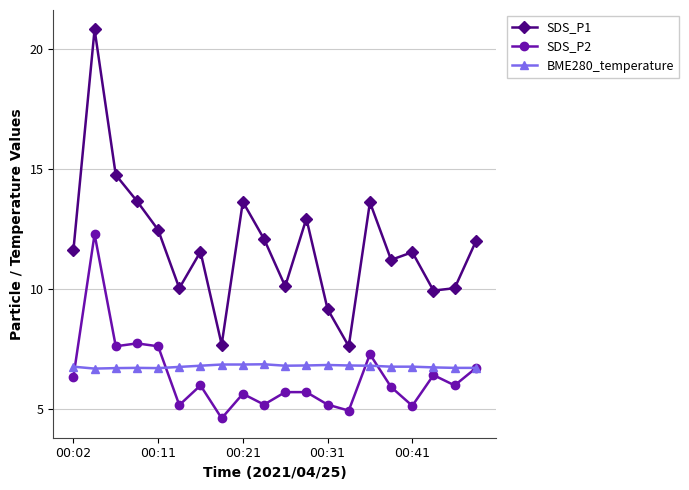

Which series has the widest spread of values?

SDS_P1